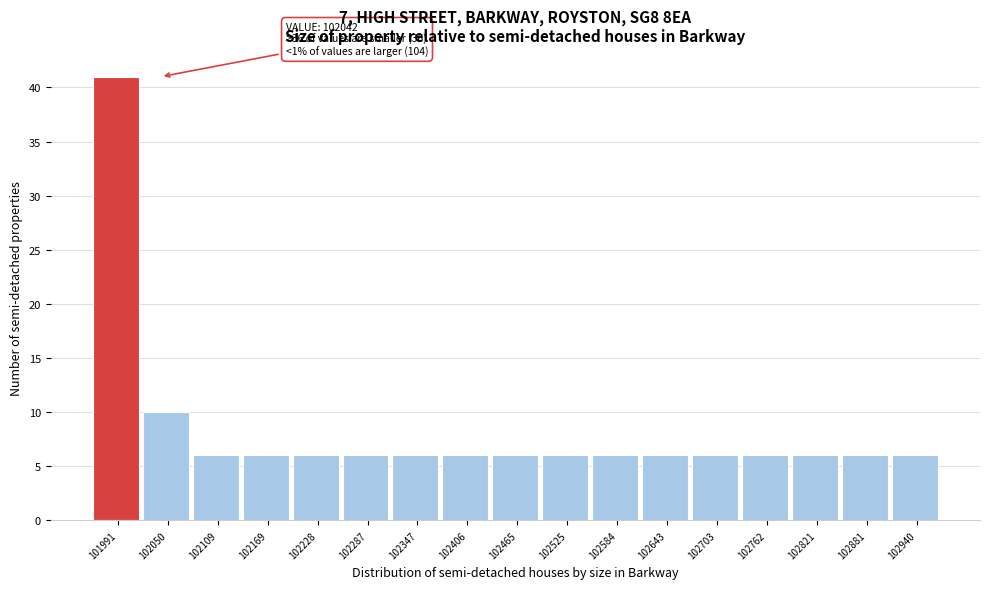

Reading right to left, transcribe all the data shown in this chart.

102940=6	102881=6	102821=6	102762=6	102703=6	102643=6	102584=6	102525=6	102465=6	102406=6	102347=6	102287=6	102228=6	102169=6	102109=6	102050=10	101991=41